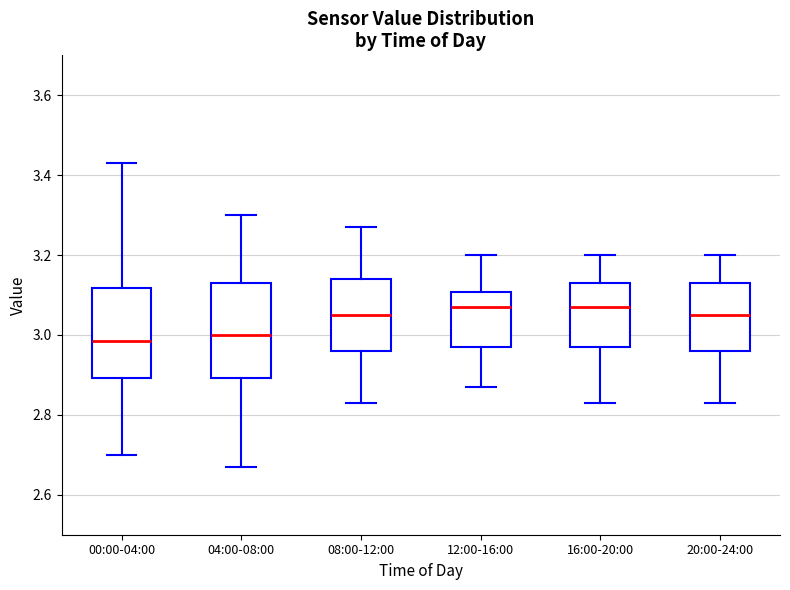

Reading left to right, transcribe this box plot: for each box, give where its median line is, the range the box spans, and where its two whiskers end, as read against the y-axis. The values are not printed on the chart, so give them approximately, as read against the axis.

00:00-04:00: median 2.98, box 2.90 to 3.12, whiskers 2.70 to 3.44
04:00-08:00: median 3.00, box 2.90 to 3.14, whiskers 2.68 to 3.30
08:00-12:00: median 3.06, box 2.96 to 3.14, whiskers 2.84 to 3.28
12:00-16:00: median 3.08, box 2.98 to 3.10, whiskers 2.88 to 3.20
16:00-20:00: median 3.08, box 2.98 to 3.14, whiskers 2.84 to 3.20
20:00-24:00: median 3.06, box 2.96 to 3.14, whiskers 2.84 to 3.20